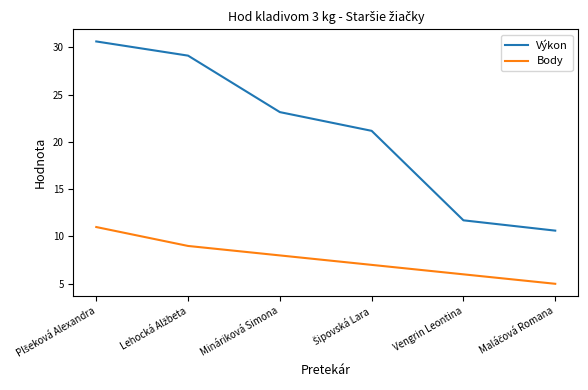

True or false: Výkon and Body cross at least once.

False